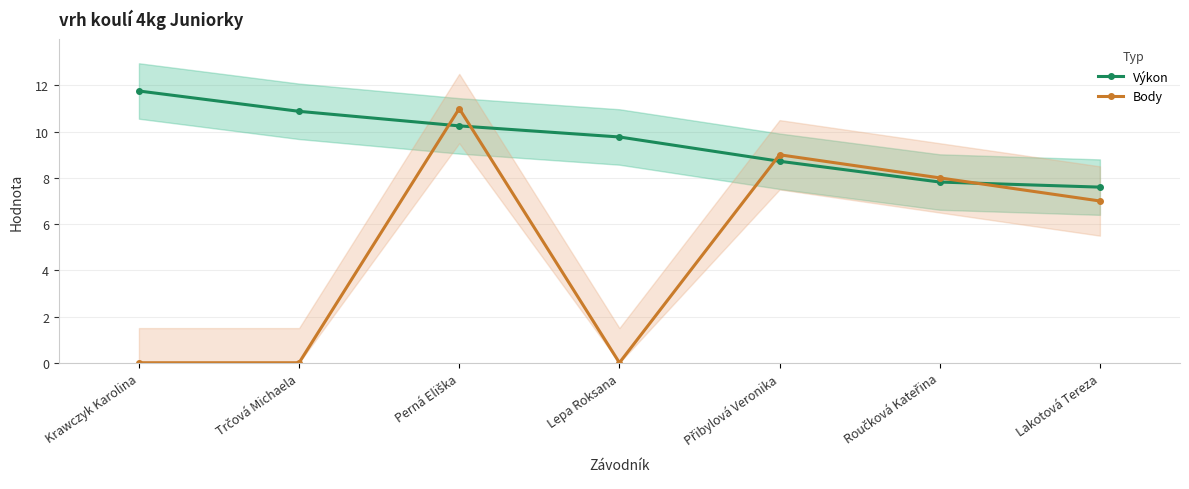

Where is the first local maximum for Body?

Perná Eliška